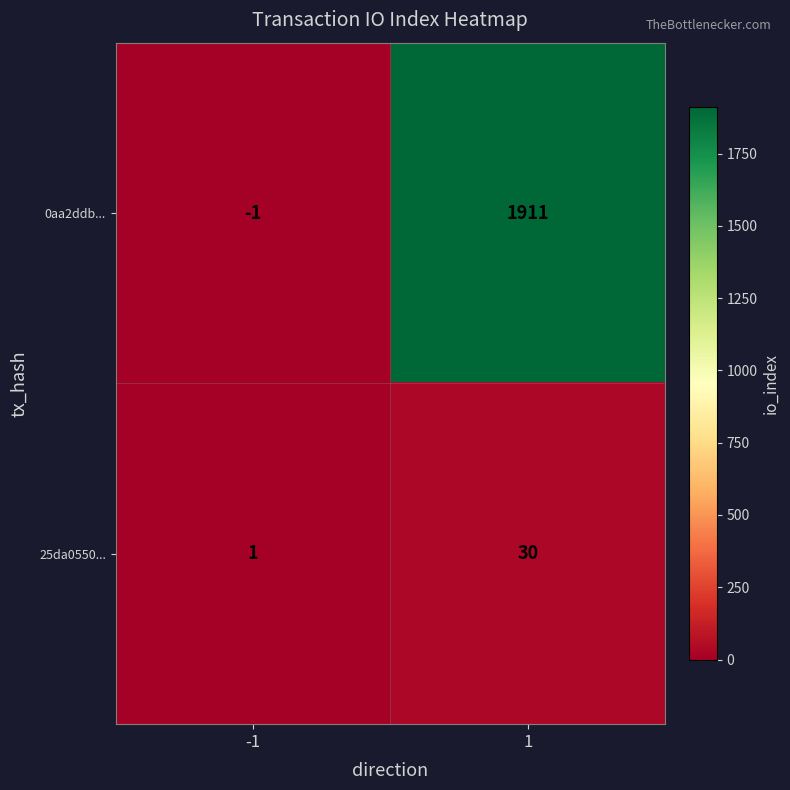

Which series has the widest spread of values?

0aa2ddb...